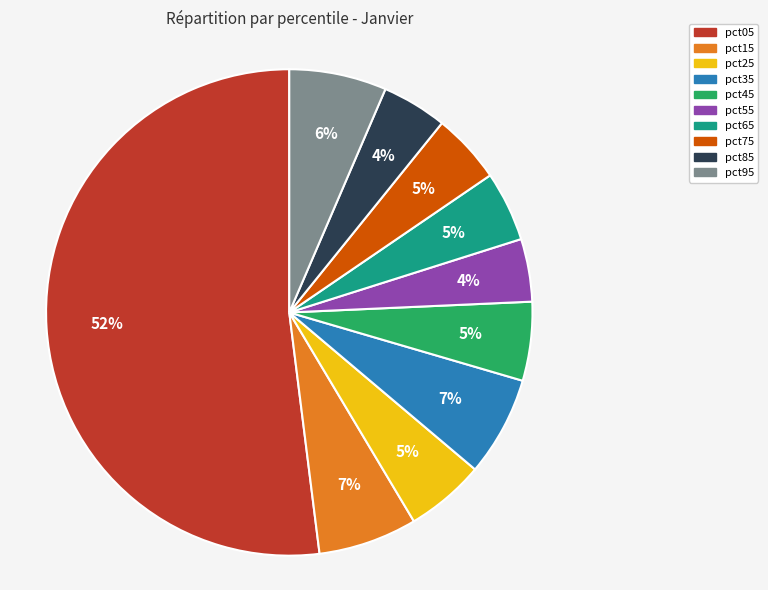

Which slice is the largest?

pct05